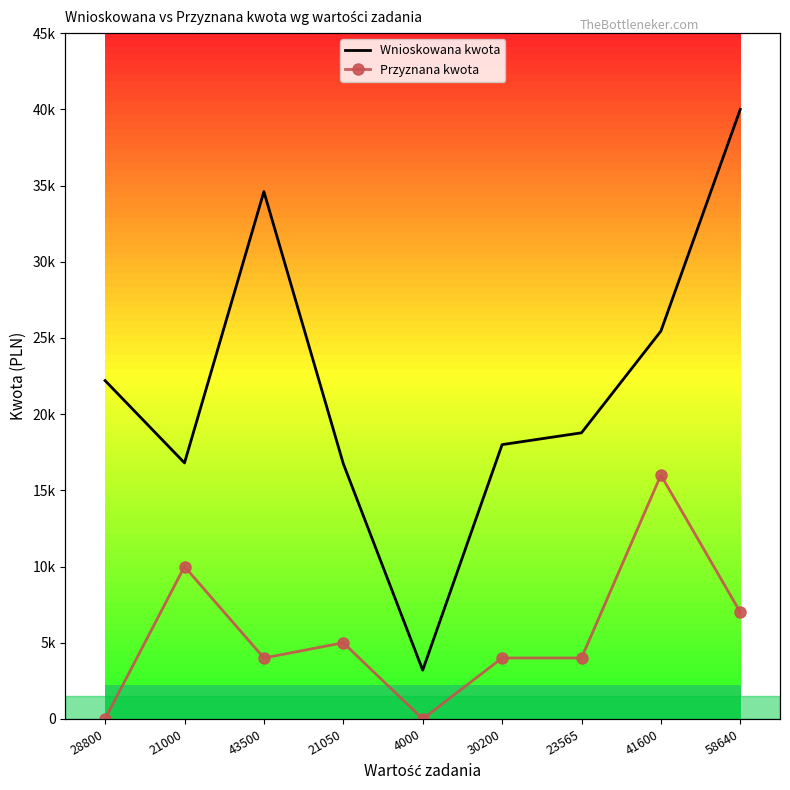

Which has a higher value, 58640 or 4000?

58640